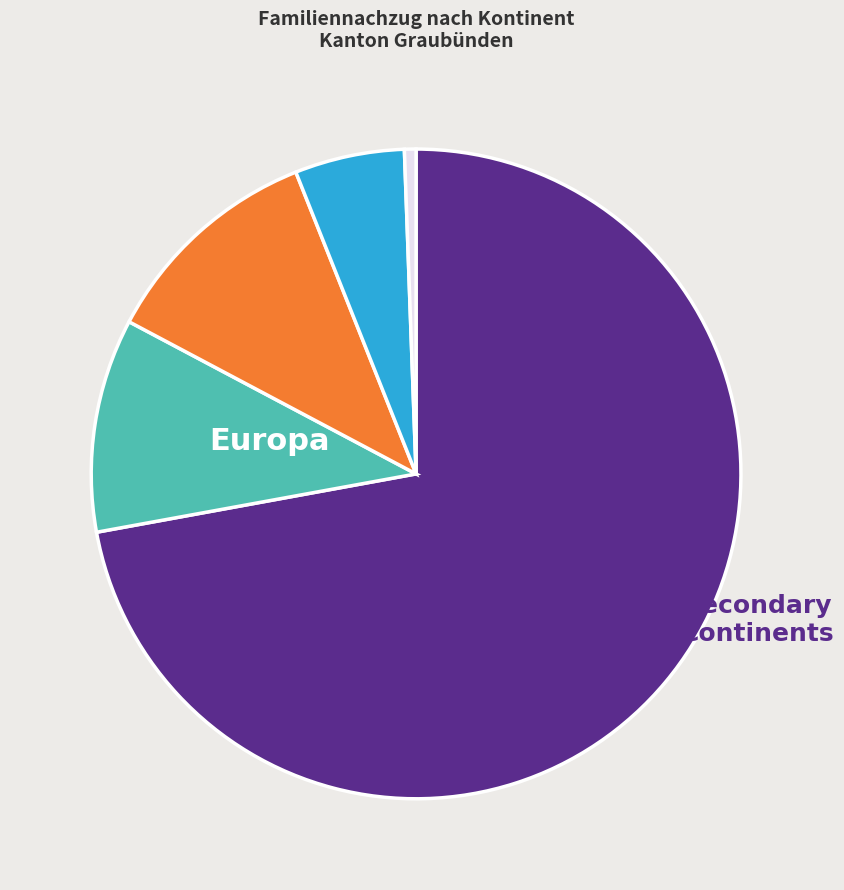

Is there any slice that represents more than half of the pie?

Yes